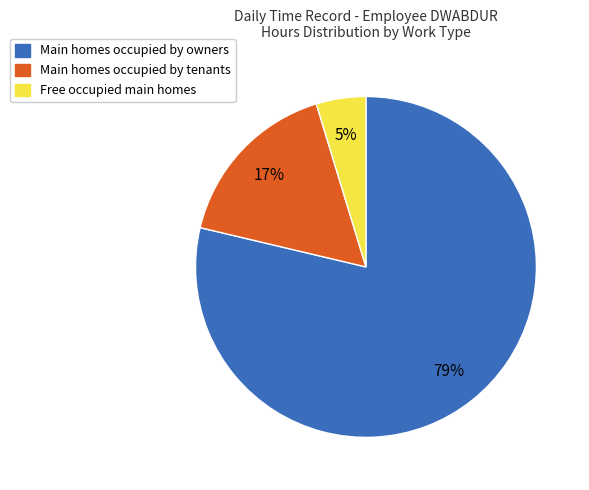

To the nearest percent, what portion does Main homes occupied by tenants represent?

17%